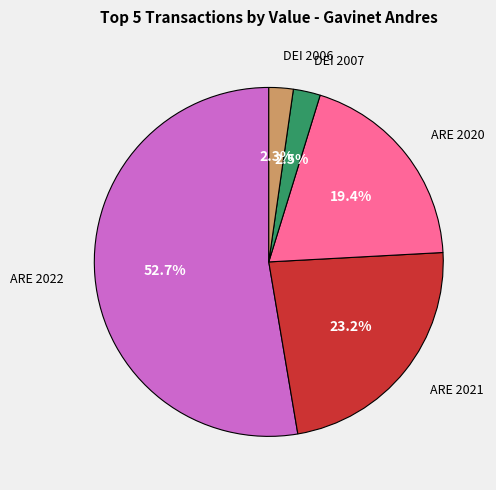

Is there any slice that represents more than half of the pie?

Yes